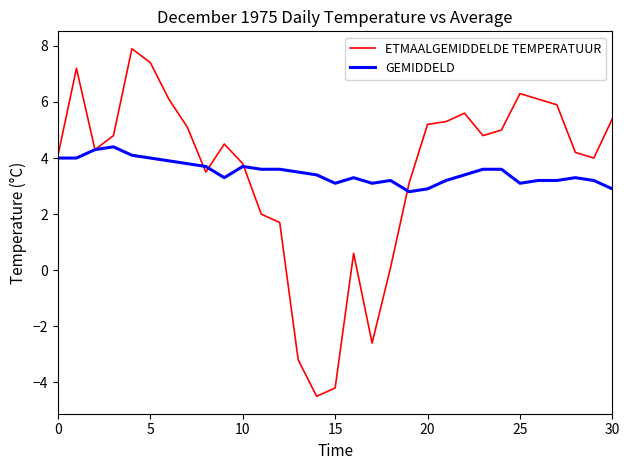

Which series has the widest spread of values?

ETMAALGEMIDDELDE TEMPERATUUR